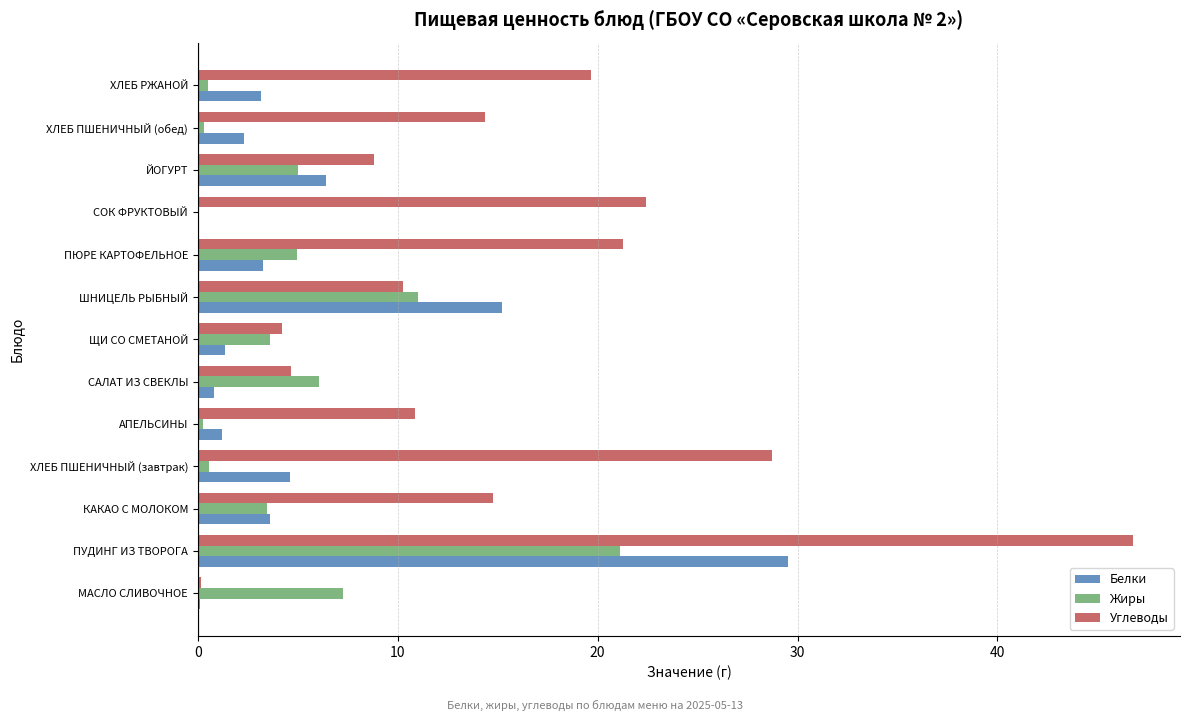

Which series changed the most between АПЕЛЬСИНЫ and ПЮРЕ КАРТОФЕЛЬНОЕ?

Углеводы